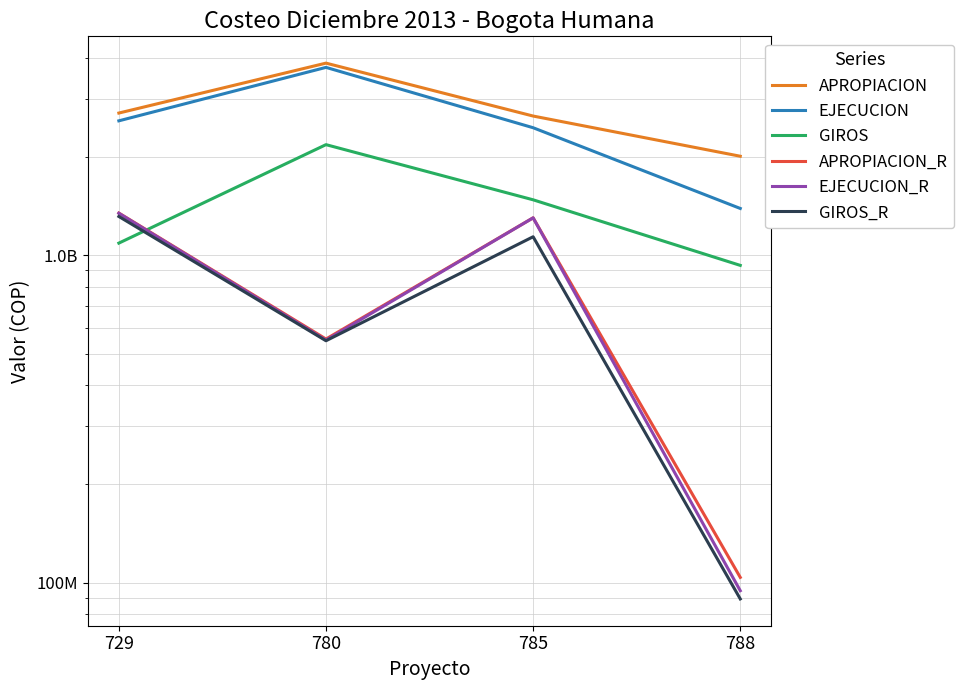

Reading right to left, list all the values displayed in this chart.

APROPIACION: 788=2005000000	785=2659799000	780=3858673000	729=2716262000
EJECUCION: 788=1388829286	785=2449936148	780=3744738862	729=2571760232
GIROS: 788=930773988	785=1475970278	780=2175195674	729=1088485804
APROPIACION_R: 788=103789999	785=1300319247	780=554525939	729=1344694989
EJECUCION_R: 788=94496666	785=1300175608	780=550215939	729=1342830999
GIROS_R: 788=89192666	785=1138277636	780=547900984	729=1312637122